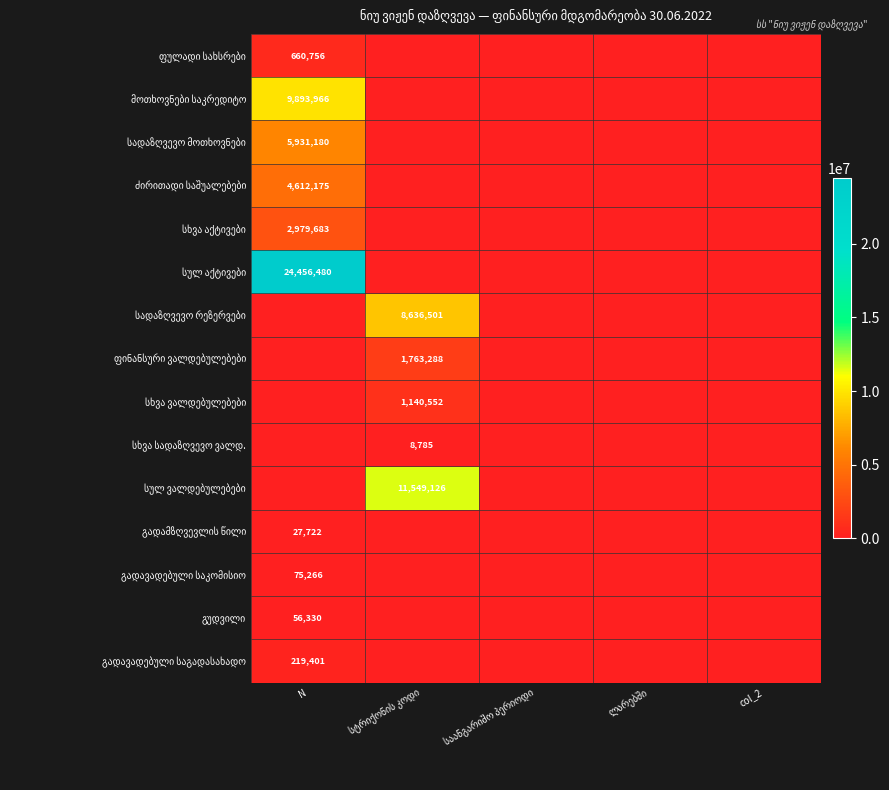

Which series changed the most between სტრიქონის კოდი and საანგარიშო პერიოდი?

სულ ვალდებულებები